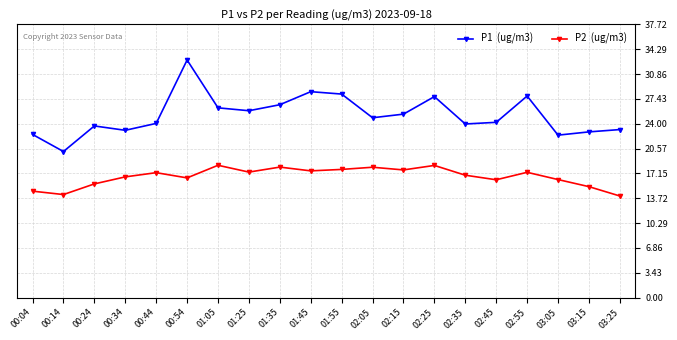

What is the label of the 1st point from the left?

00:04